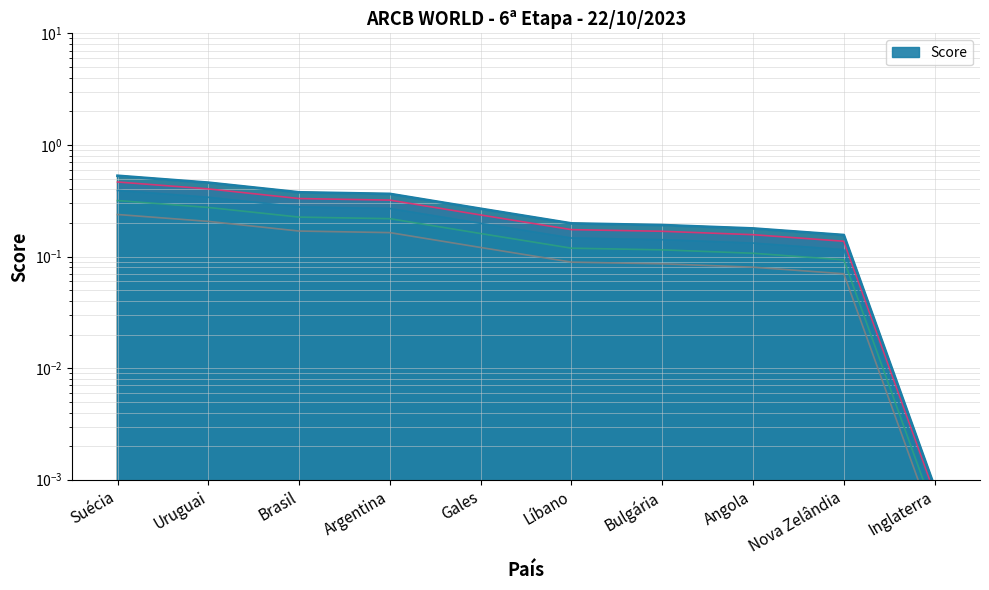

The chart shows a value of 0.2 at Líbano. True or false?

True